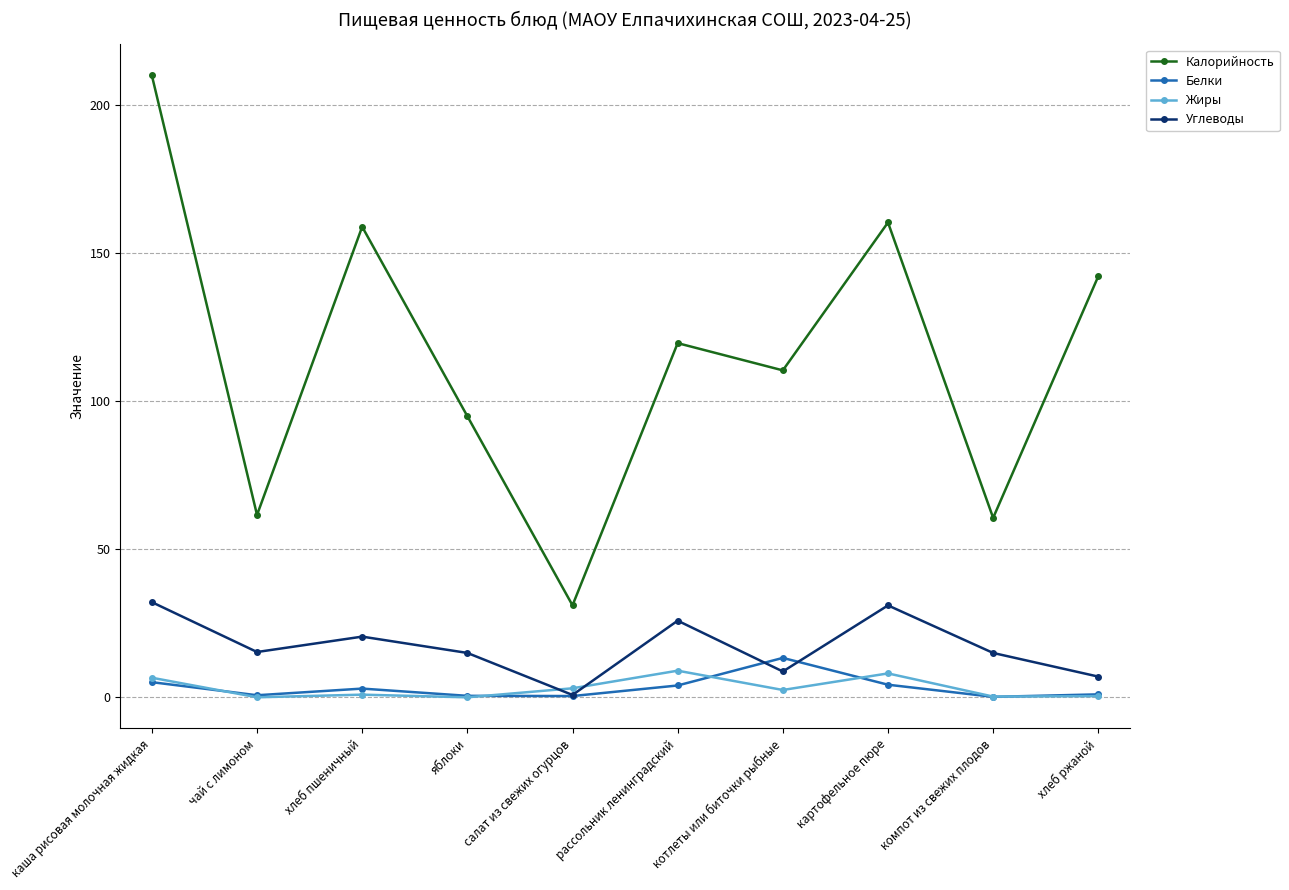

What is the spread (max minus min) of values at котлеты или биточки рыбные?

108.0